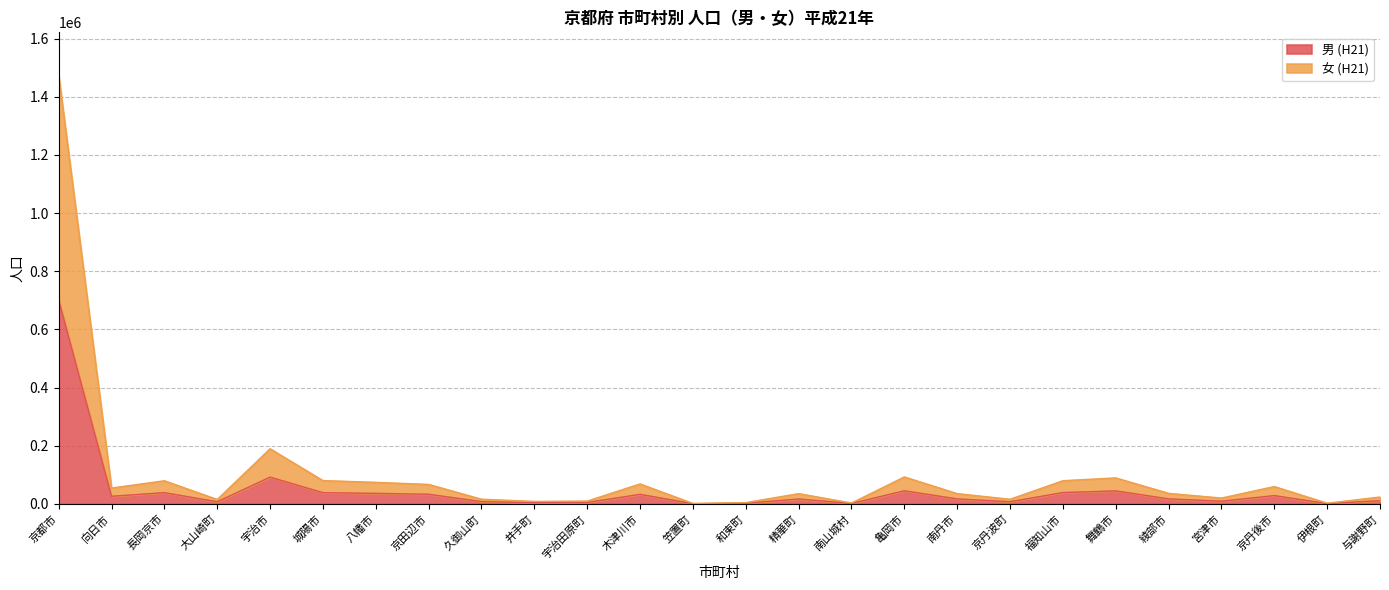

What is the difference between the maximum and second lowest values in the 女 (H21) series?

1471813